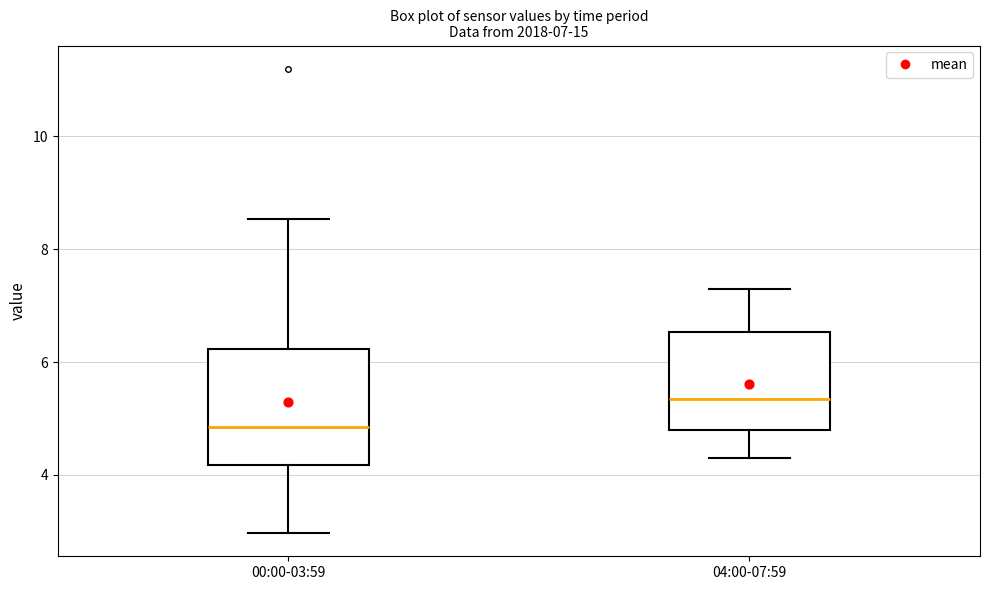

Which box has the lowest median line?

00:00-03:59